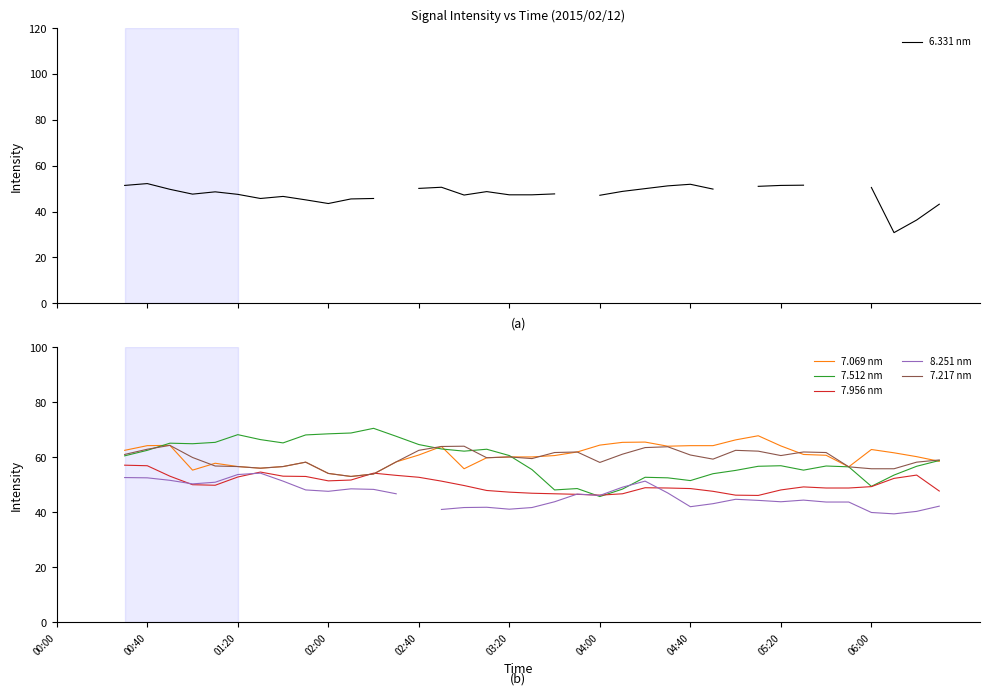

True or false: 7.512 nm and 7.069 nm cross at least once.

True